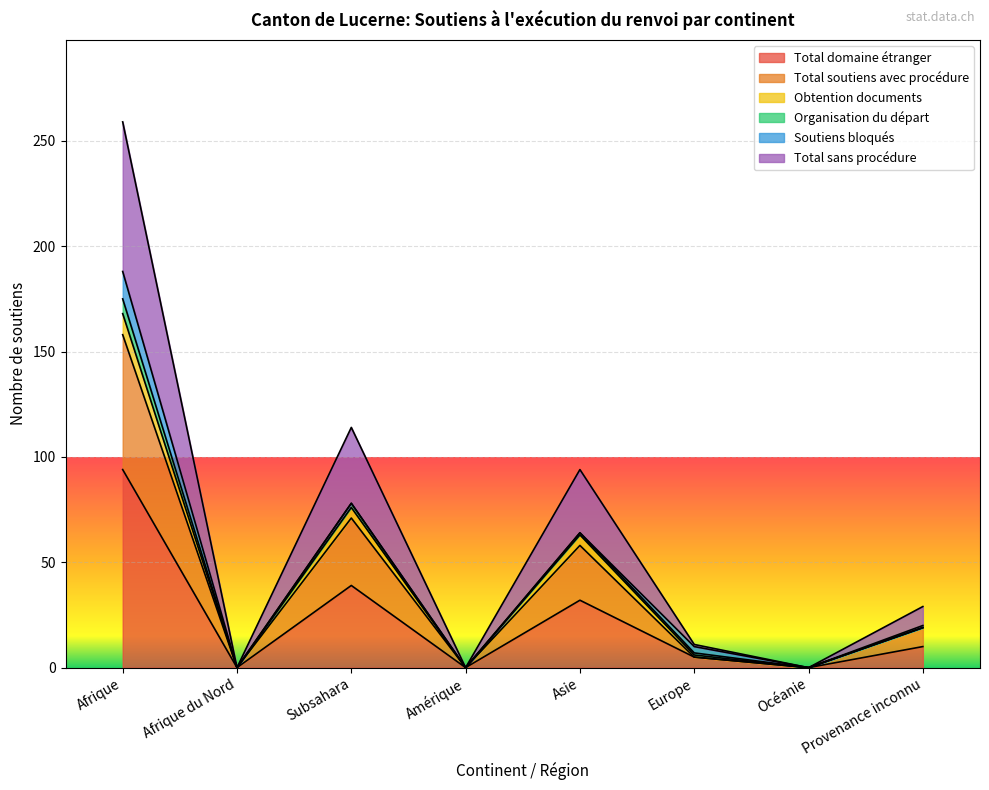

Does the chart display data point markers on the line(s)?

No